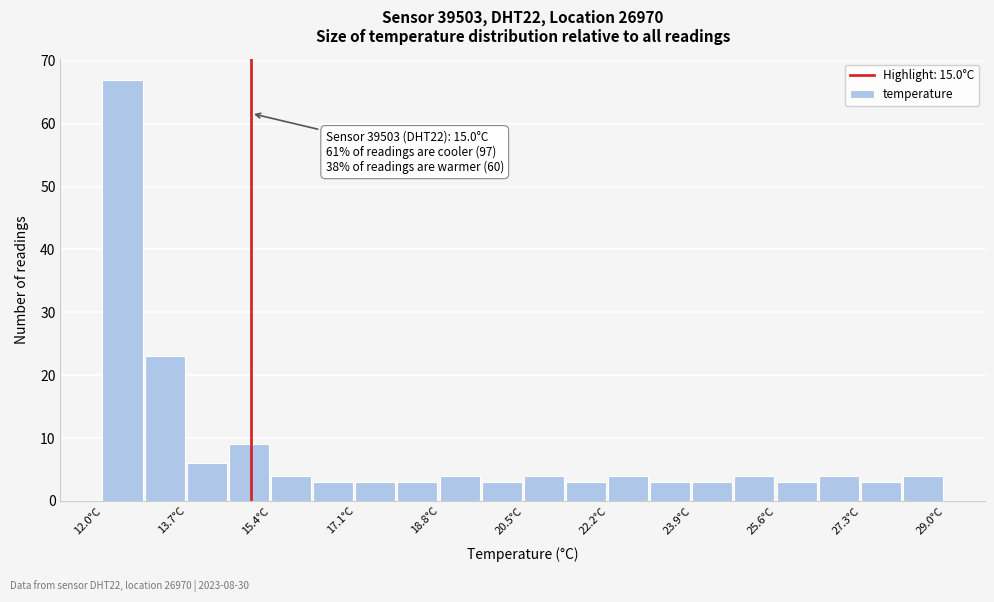

Which range on the x-axis has the tallest bar?

12.00 to 12.85